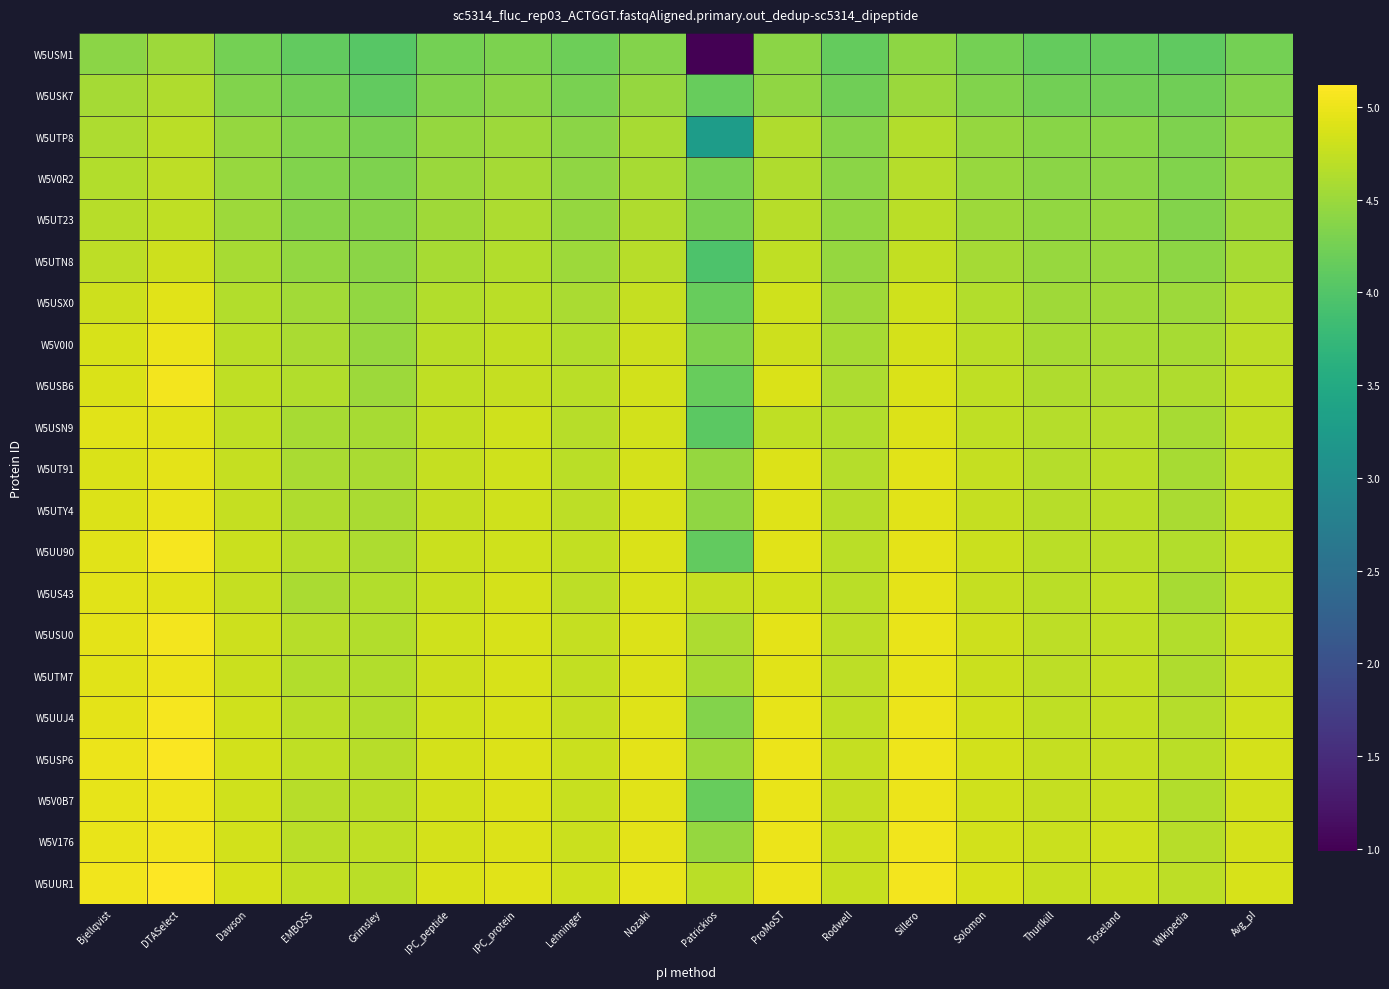

Reading left to right, transcribe all the data shown in this chart.

W5USM1: Bjellqvist=4.4	DTASelect=4.5	Dawson=4.3	EMBOSS=4.1	Grimsley=4.0	IPC_peptide=4.3	IPC_protein=4.3	Lehninger=4.2	Nozaki=4.4	Patrickios=1.0	ProMoST=4.4	Rodwell=4.1	Sillero=4.4	Solomon=4.3	Thurlkill=4.1	Toseland=4.1	Wikipedia=4.1	Avg_pI=4.3
W5USK7: Bjellqvist=4.6	DTASelect=4.6	Dawson=4.3	EMBOSS=4.2	Grimsley=4.1	IPC_peptide=4.3	IPC_protein=4.4	Lehninger=4.3	Nozaki=4.5	Patrickios=4.2	ProMoST=4.4	Rodwell=4.2	Sillero=4.5	Solomon=4.3	Thurlkill=4.2	Toseland=4.2	Wikipedia=4.2	Avg_pI=4.3
W5UTP8: Bjellqvist=4.6	DTASelect=4.7	Dawson=4.5	EMBOSS=4.3	Grimsley=4.3	IPC_peptide=4.5	IPC_protein=4.5	Lehninger=4.4	Nozaki=4.6	Patrickios=3.3	ProMoST=4.6	Rodwell=4.4	Sillero=4.6	Solomon=4.5	Thurlkill=4.4	Toseland=4.4	Wikipedia=4.3	Avg_pI=4.5
W5V0R2: Bjellqvist=4.6	DTASelect=4.7	Dawson=4.5	EMBOSS=4.3	Grimsley=4.3	IPC_peptide=4.5	IPC_protein=4.6	Lehninger=4.4	Nozaki=4.6	Patrickios=4.3	ProMoST=4.6	Rodwell=4.4	Sillero=4.7	Solomon=4.5	Thurlkill=4.4	Toseland=4.4	Wikipedia=4.3	Avg_pI=4.5
W5UT23: Bjellqvist=4.7	DTASelect=4.7	Dawson=4.5	EMBOSS=4.4	Grimsley=4.4	IPC_peptide=4.5	IPC_protein=4.6	Lehninger=4.5	Nozaki=4.6	Patrickios=4.3	ProMoST=4.7	Rodwell=4.4	Sillero=4.7	Solomon=4.5	Thurlkill=4.4	Toseland=4.5	Wikipedia=4.4	Avg_pI=4.5
W5UTN8: Bjellqvist=4.7	DTASelect=4.8	Dawson=4.6	EMBOSS=4.4	Grimsley=4.4	IPC_peptide=4.6	IPC_protein=4.6	Lehninger=4.5	Nozaki=4.7	Patrickios=4.0	ProMoST=4.7	Rodwell=4.5	Sillero=4.7	Solomon=4.6	Thurlkill=4.5	Toseland=4.5	Wikipedia=4.4	Avg_pI=4.6
W5USX0: Bjellqvist=4.8	DTASelect=4.9	Dawson=4.6	EMBOSS=4.5	Grimsley=4.4	IPC_peptide=4.6	IPC_protein=4.7	Lehninger=4.6	Nozaki=4.7	Patrickios=4.2	ProMoST=4.8	Rodwell=4.5	Sillero=4.8	Solomon=4.6	Thurlkill=4.5	Toseland=4.5	Wikipedia=4.5	Avg_pI=4.7
W5V0I0: Bjellqvist=4.9	DTASelect=5.0	Dawson=4.7	EMBOSS=4.6	Grimsley=4.5	IPC_peptide=4.7	IPC_protein=4.7	Lehninger=4.6	Nozaki=4.8	Patrickios=4.3	ProMoST=4.8	Rodwell=4.6	Sillero=4.9	Solomon=4.7	Thurlkill=4.6	Toseland=4.6	Wikipedia=4.6	Avg_pI=4.7
W5USB6: Bjellqvist=4.9	DTASelect=5.0	Dawson=4.7	EMBOSS=4.6	Grimsley=4.5	IPC_peptide=4.7	IPC_protein=4.8	Lehninger=4.7	Nozaki=4.8	Patrickios=4.2	ProMoST=4.9	Rodwell=4.6	Sillero=4.9	Solomon=4.7	Thurlkill=4.6	Toseland=4.6	Wikipedia=4.6	Avg_pI=4.7
W5USN9: Bjellqvist=4.9	DTASelect=4.9	Dawson=4.7	EMBOSS=4.6	Grimsley=4.6	IPC_peptide=4.7	IPC_protein=4.8	Lehninger=4.7	Nozaki=4.8	Patrickios=4.1	ProMoST=4.7	Rodwell=4.6	Sillero=4.9	Solomon=4.7	Thurlkill=4.7	Toseland=4.7	Wikipedia=4.6	Avg_pI=4.7
W5UT91: Bjellqvist=4.9	DTASelect=5.0	Dawson=4.7	EMBOSS=4.6	Grimsley=4.6	IPC_peptide=4.7	IPC_protein=4.8	Lehninger=4.7	Nozaki=4.9	Patrickios=4.5	ProMoST=4.9	Rodwell=4.7	Sillero=4.9	Solomon=4.7	Thurlkill=4.7	Toseland=4.7	Wikipedia=4.6	Avg_pI=4.8
W5UTY4: Bjellqvist=4.9	DTASelect=5.0	Dawson=4.7	EMBOSS=4.6	Grimsley=4.6	IPC_peptide=4.8	IPC_protein=4.8	Lehninger=4.7	Nozaki=4.9	Patrickios=4.4	ProMoST=4.9	Rodwell=4.7	Sillero=4.9	Solomon=4.7	Thurlkill=4.7	Toseland=4.7	Wikipedia=4.6	Avg_pI=4.8
W5UU90: Bjellqvist=4.9	DTASelect=5.1	Dawson=4.8	EMBOSS=4.7	Grimsley=4.6	IPC_peptide=4.8	IPC_protein=4.8	Lehninger=4.7	Nozaki=4.9	Patrickios=4.1	ProMoST=4.9	Rodwell=4.7	Sillero=5.0	Solomon=4.8	Thurlkill=4.7	Toseland=4.7	Wikipedia=4.6	Avg_pI=4.8
W5US43: Bjellqvist=4.9	DTASelect=4.9	Dawson=4.8	EMBOSS=4.6	Grimsley=4.6	IPC_peptide=4.8	IPC_protein=4.9	Lehninger=4.7	Nozaki=4.9	Patrickios=4.8	ProMoST=4.8	Rodwell=4.7	Sillero=5.0	Solomon=4.8	Thurlkill=4.7	Toseland=4.7	Wikipedia=4.6	Avg_pI=4.8
W5USU0: Bjellqvist=5.0	DTASelect=5.0	Dawson=4.8	EMBOSS=4.7	Grimsley=4.6	IPC_peptide=4.8	IPC_protein=4.9	Lehninger=4.7	Nozaki=4.9	Patrickios=4.6	ProMoST=5.0	Rodwell=4.7	Sillero=5.0	Solomon=4.8	Thurlkill=4.7	Toseland=4.7	Wikipedia=4.6	Avg_pI=4.8
W5UTM7: Bjellqvist=4.9	DTASelect=5.0	Dawson=4.8	EMBOSS=4.6	Grimsley=4.6	IPC_peptide=4.8	IPC_protein=4.9	Lehninger=4.7	Nozaki=4.9	Patrickios=4.6	ProMoST=4.9	Rodwell=4.7	Sillero=5.0	Solomon=4.8	Thurlkill=4.7	Toseland=4.7	Wikipedia=4.6	Avg_pI=4.8
W5UUJ4: Bjellqvist=5.0	DTASelect=5.1	Dawson=4.8	EMBOSS=4.7	Grimsley=4.6	IPC_peptide=4.8	IPC_protein=4.9	Lehninger=4.8	Nozaki=4.9	Patrickios=4.4	ProMoST=5.0	Rodwell=4.7	Sillero=5.0	Solomon=4.8	Thurlkill=4.7	Toseland=4.7	Wikipedia=4.7	Avg_pI=4.8
W5USP6: Bjellqvist=5.0	DTASelect=5.1	Dawson=4.8	EMBOSS=4.7	Grimsley=4.7	IPC_peptide=4.9	IPC_protein=4.9	Lehninger=4.8	Nozaki=5.0	Patrickios=4.5	ProMoST=5.0	Rodwell=4.7	Sillero=5.0	Solomon=4.8	Thurlkill=4.7	Toseland=4.8	Wikipedia=4.7	Avg_pI=4.9
W5V0B7: Bjellqvist=5.0	DTASelect=5.0	Dawson=4.8	EMBOSS=4.7	Grimsley=4.7	IPC_peptide=4.8	IPC_protein=4.9	Lehninger=4.8	Nozaki=4.9	Patrickios=4.2	ProMoST=5.0	Rodwell=4.7	Sillero=5.0	Solomon=4.8	Thurlkill=4.7	Toseland=4.8	Wikipedia=4.6	Avg_pI=4.8
W5V176: Bjellqvist=5.0	DTASelect=5.0	Dawson=4.8	EMBOSS=4.7	Grimsley=4.7	IPC_peptide=4.9	IPC_protein=4.9	Lehninger=4.8	Nozaki=5.0	Patrickios=4.5	ProMoST=5.0	Rodwell=4.8	Sillero=5.0	Solomon=4.8	Thurlkill=4.8	Toseland=4.8	Wikipedia=4.7	Avg_pI=4.9
W5UUR1: Bjellqvist=5.0	DTASelect=5.1	Dawson=4.9	EMBOSS=4.7	Grimsley=4.7	IPC_peptide=4.9	IPC_protein=4.9	Lehninger=4.8	Nozaki=5.0	Patrickios=4.7	ProMoST=5.0	Rodwell=4.8	Sillero=5.0	Solomon=4.9	Thurlkill=4.8	Toseland=4.8	Wikipedia=4.7	Avg_pI=4.9